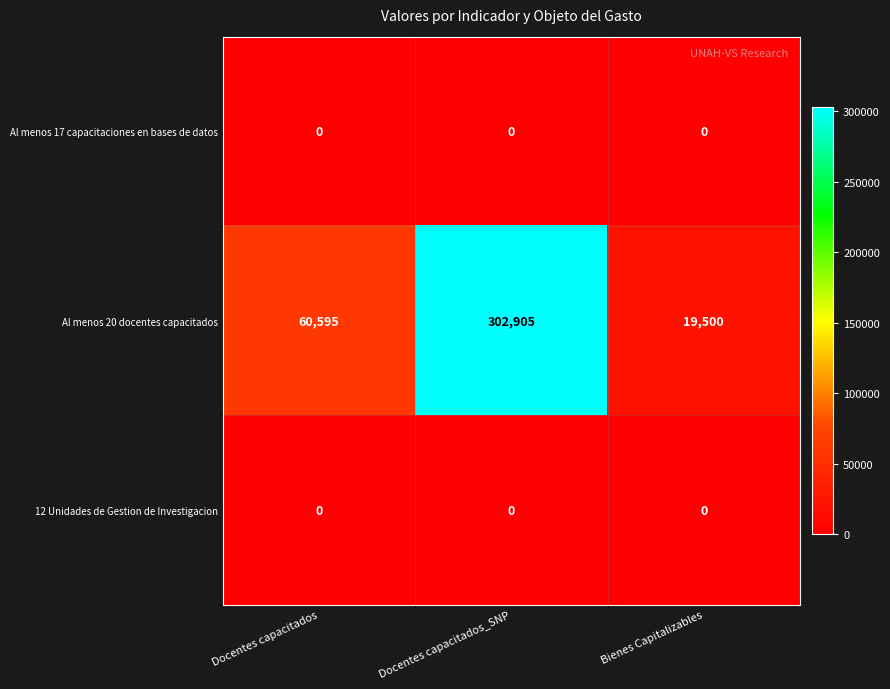

At how many categories does at least one series exceed 166684?

1